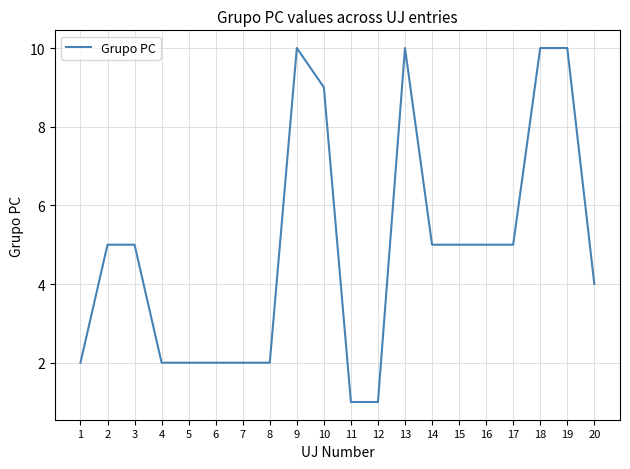

Reading left to right, transcribe all the data shown in this chart.

2	5	5	2	2	2	2	2	10	9	1	1	10	5	5	5	5	10	10	4